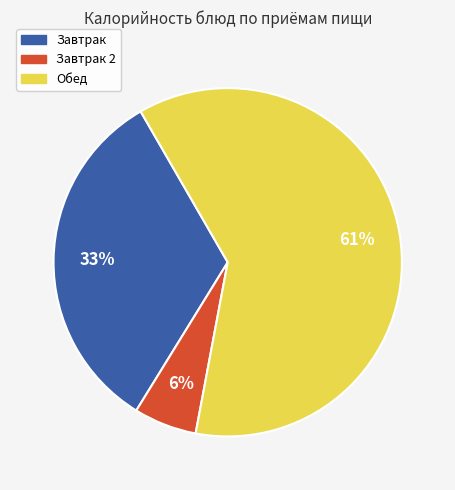

To the nearest percent, what is the difference between the largest and smallest slice percentages?

55%